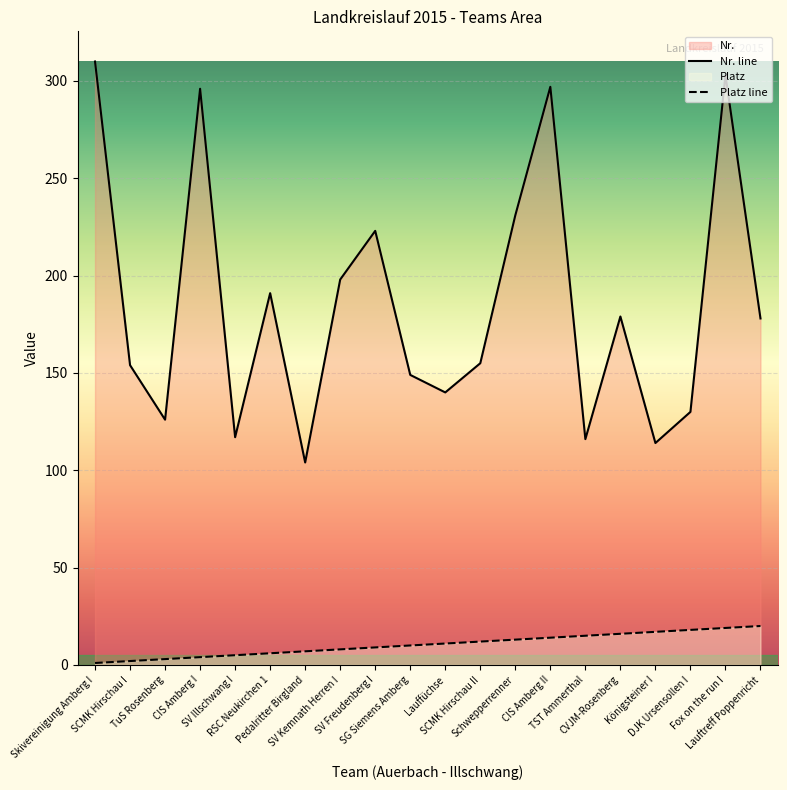

Where is Platz line nearest to the value 10?

SG Siemens Amberg